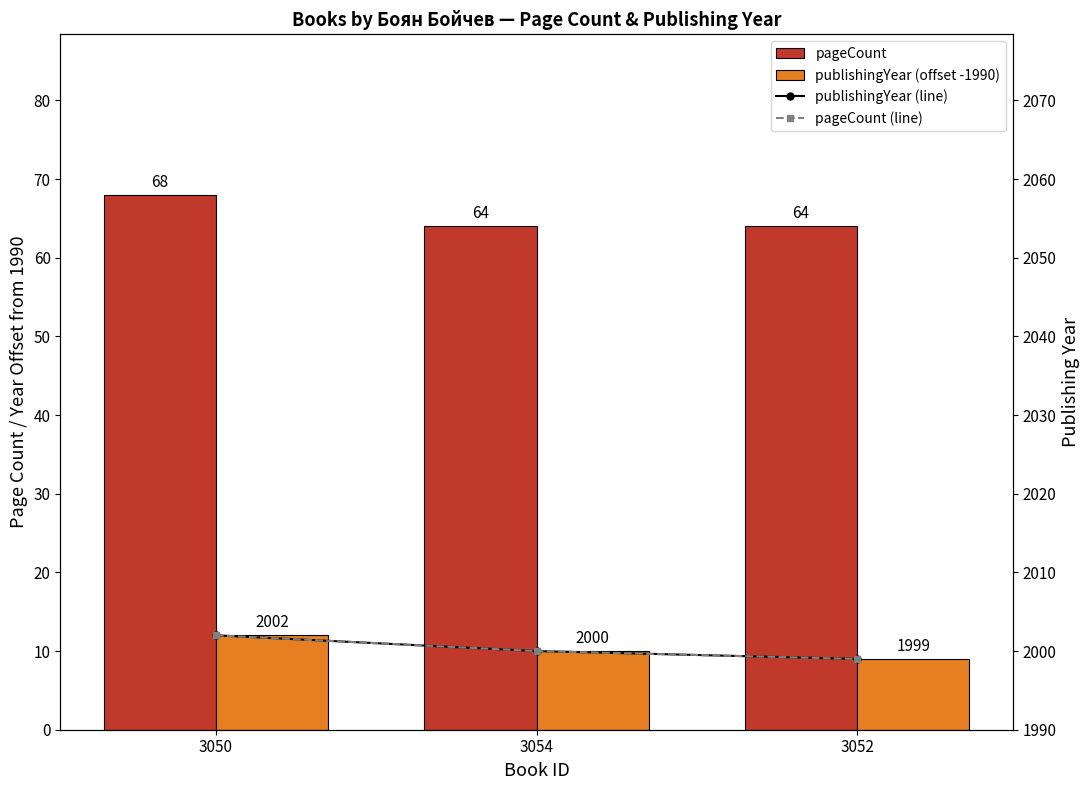

What are all the series names shown in the legend?

pageCount, publishingYear (offset -1990), publishingYear (line), pageCount (line)